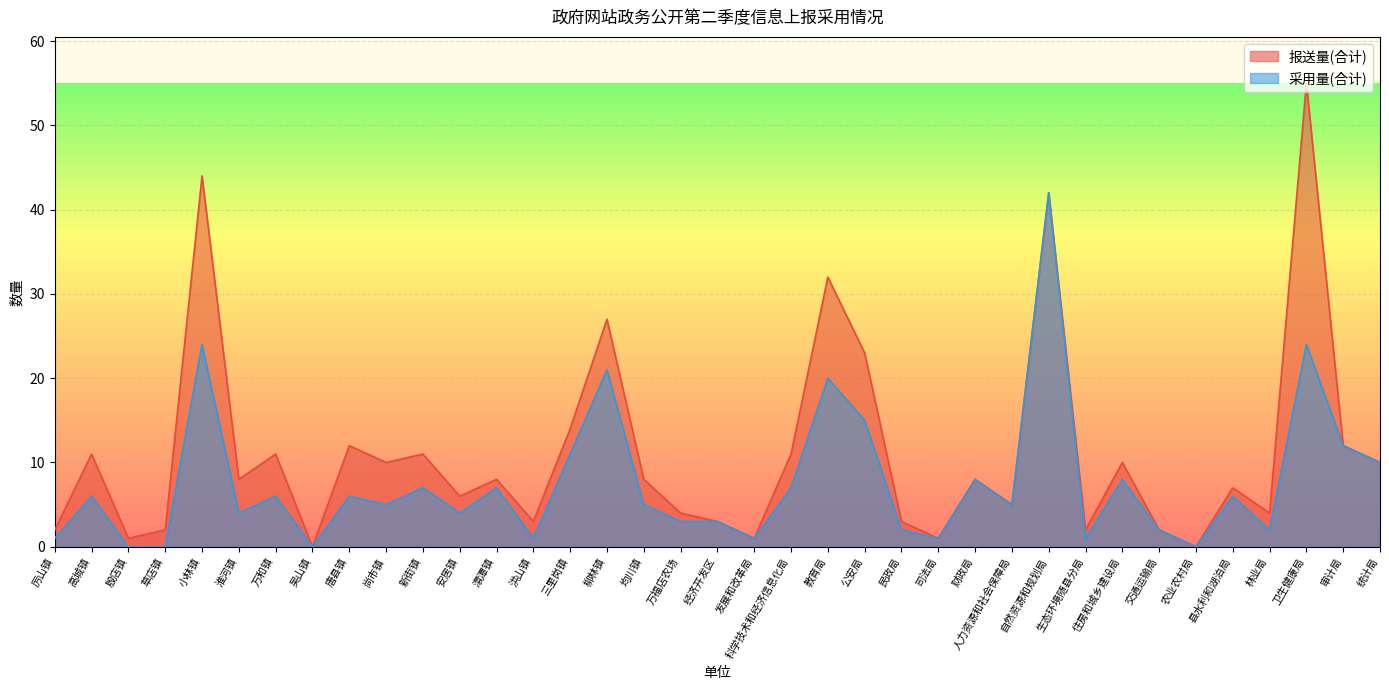

True or false: 采用量(合计) and 报送量(合计) intersect in this chart.

False